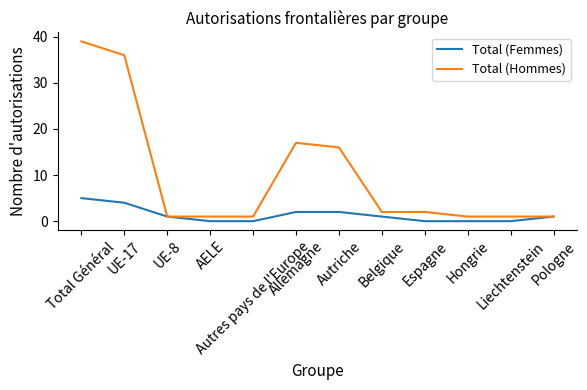

List the series in order of their peak value, highest first.

Total (Hommes), Total (Femmes)